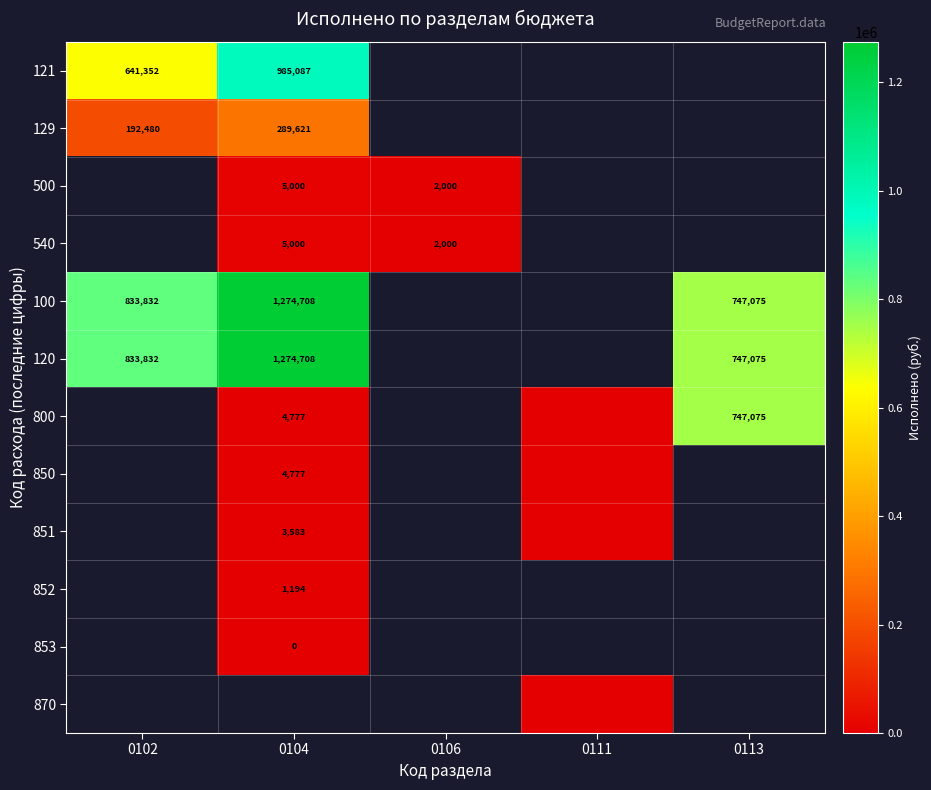

Which has a higher value, 0111 or 0113?

0113